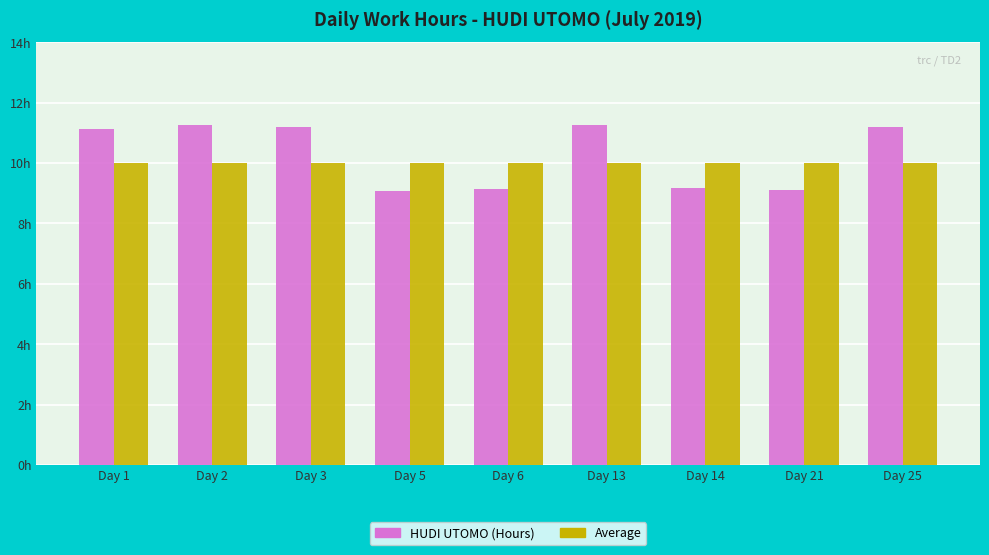

What are all the series names shown in the legend?

HUDI UTOMO (Hours), Average